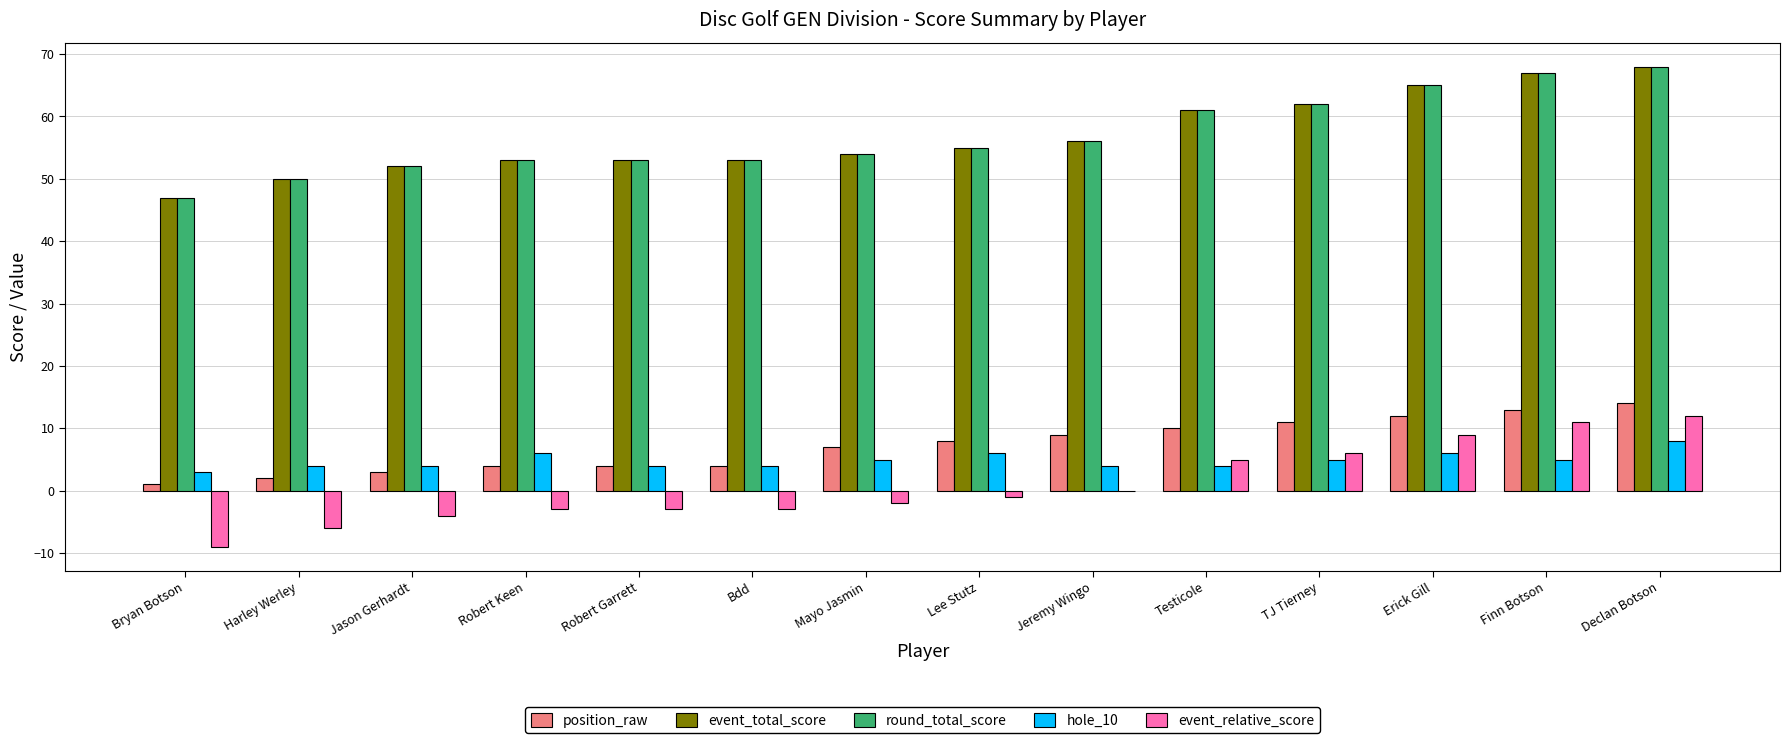

How many groups of bars are there?

14